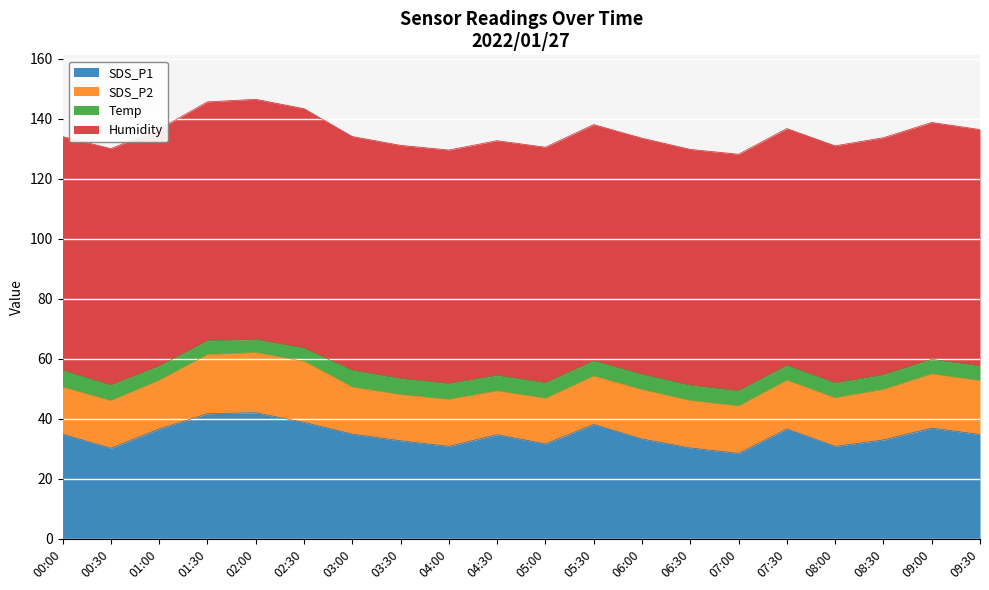

What is the highest value of the Temp series?

5.6